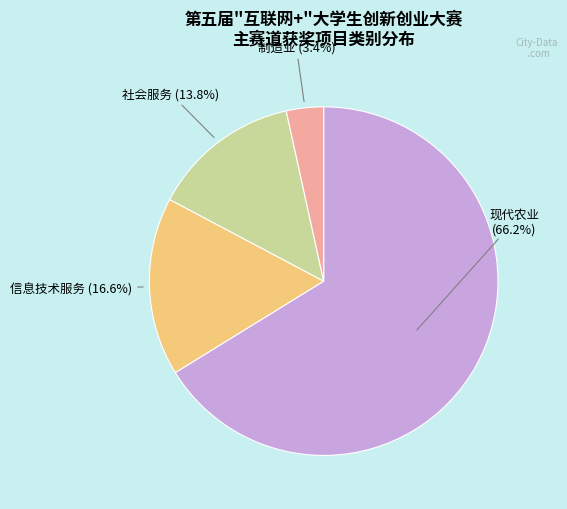

What is the largest slice in the pie chart?

现代农业